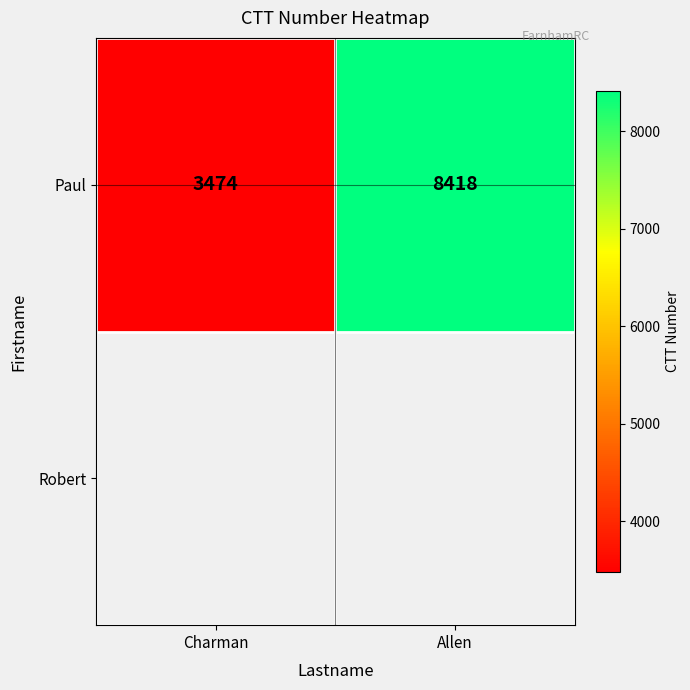

Which category has the highest value across all series?

Allen